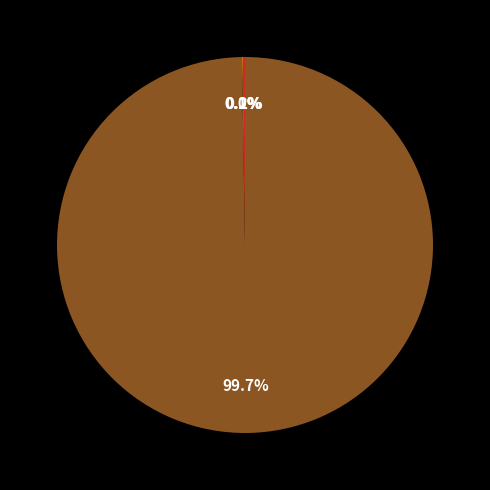

Is there a majority slice in this chart?

Yes